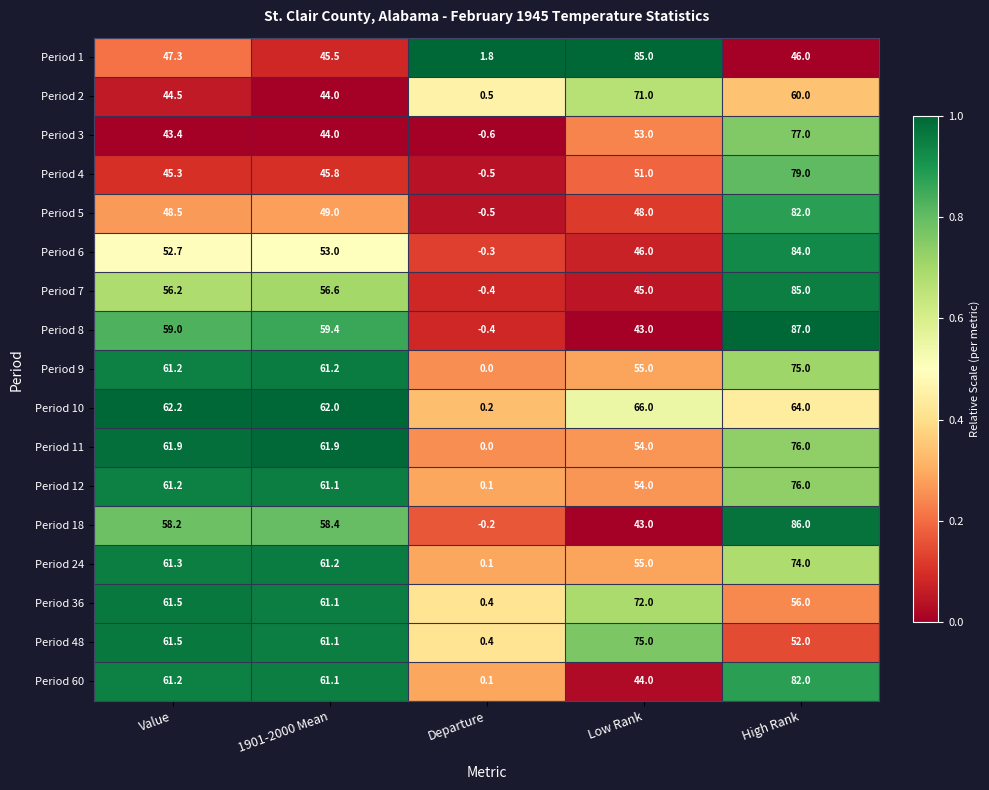

Rank the categories by Period 48 value from lowest to highest.

Departure, High Rank, 1901-2000 Mean, Value, Low Rank